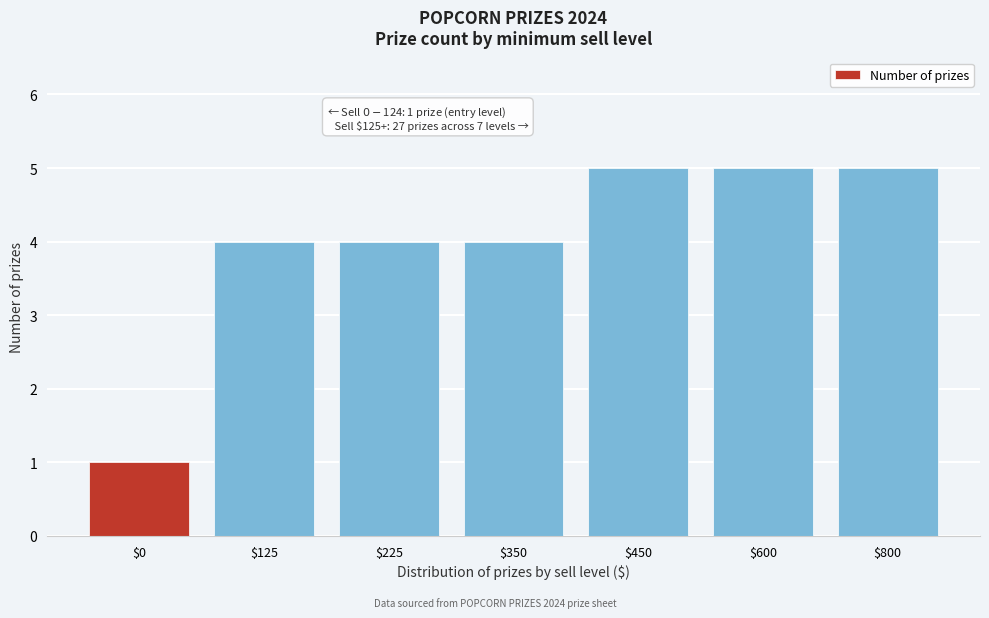

Reading left to right, what are all the values shown in this chart?

1	4	4	4	5	5	5